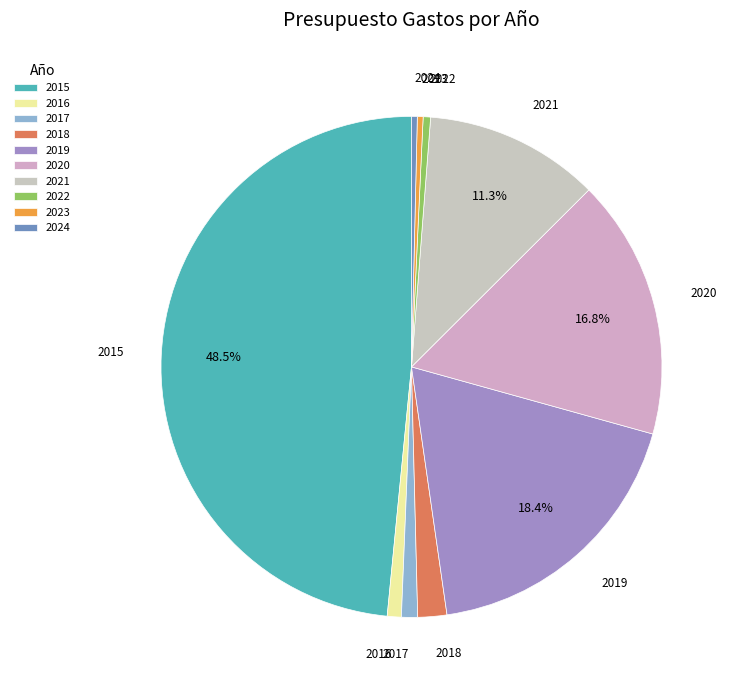

What percentage is NOT represented by 2019?

81.6%